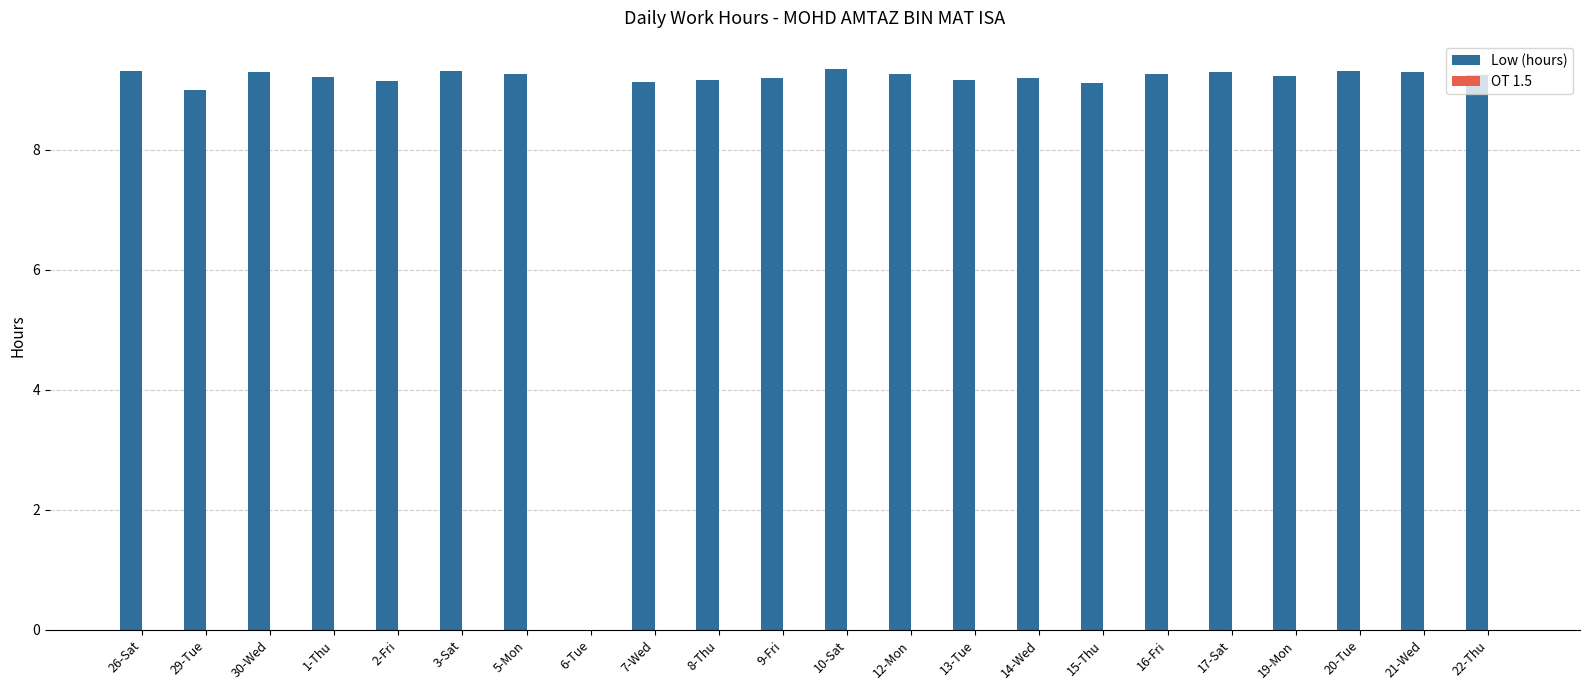

Where is the data nearest to the value 4?

6-Tue